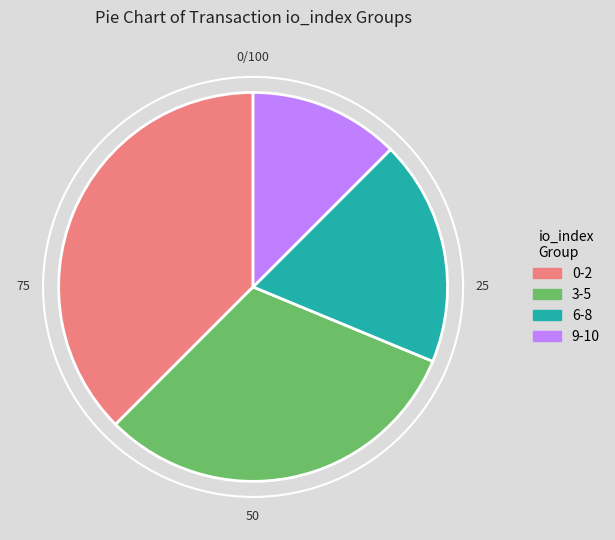

True or false: 0-2 accounts for 29% of the total.

False